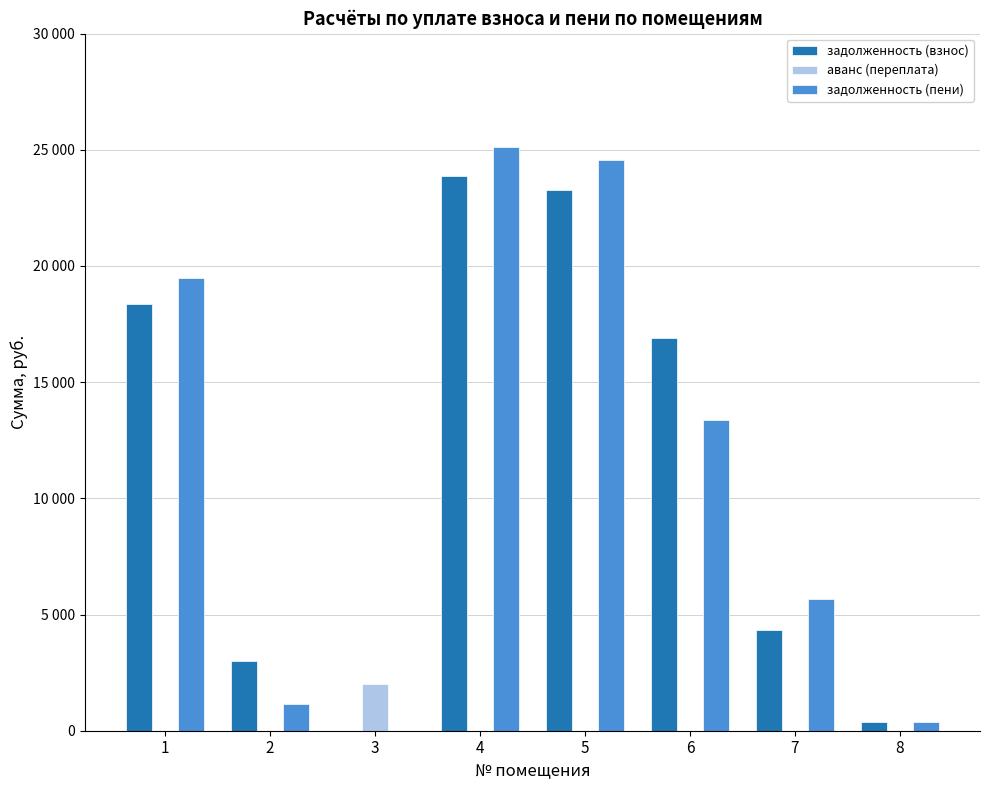

Are the bars horizontal?

No